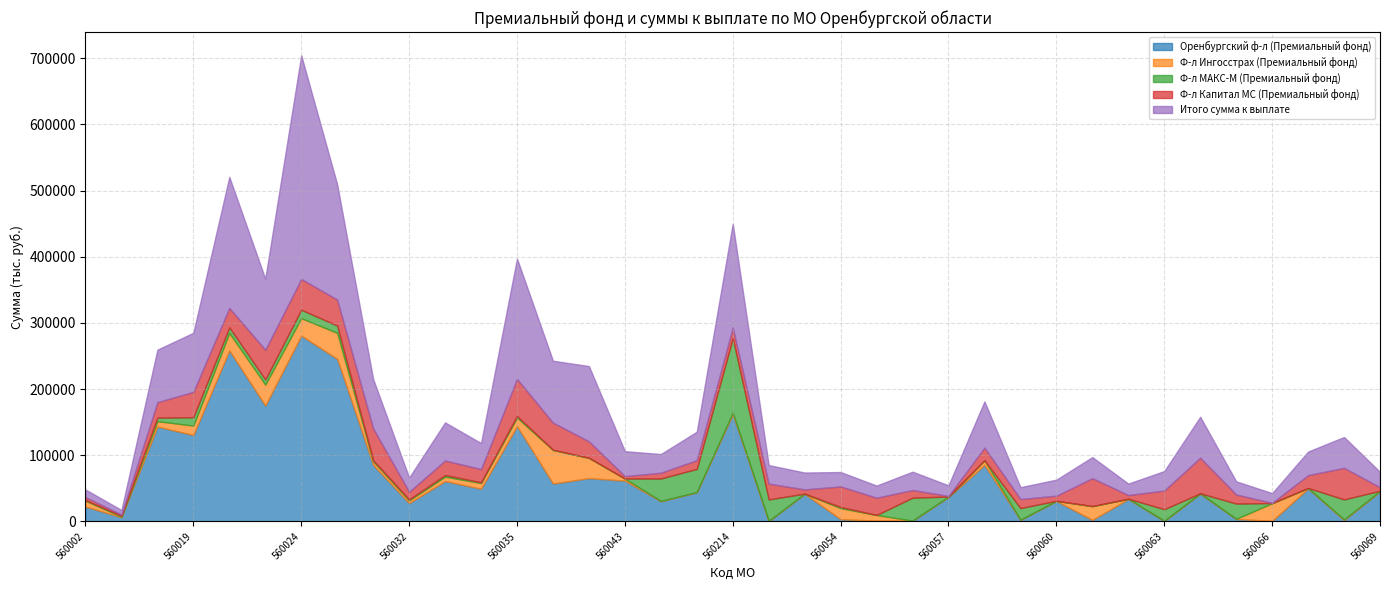

True or false: Ф-л Ингосстрах (Премиальный фонд) has a value of 223 at 560065.

False